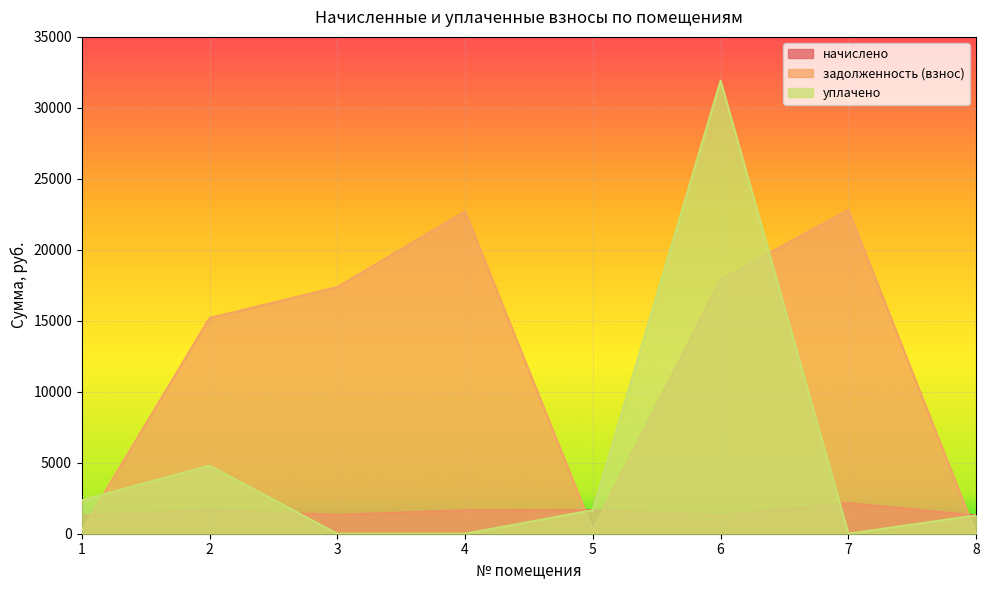

Which has a higher value, 4 or 8?

4